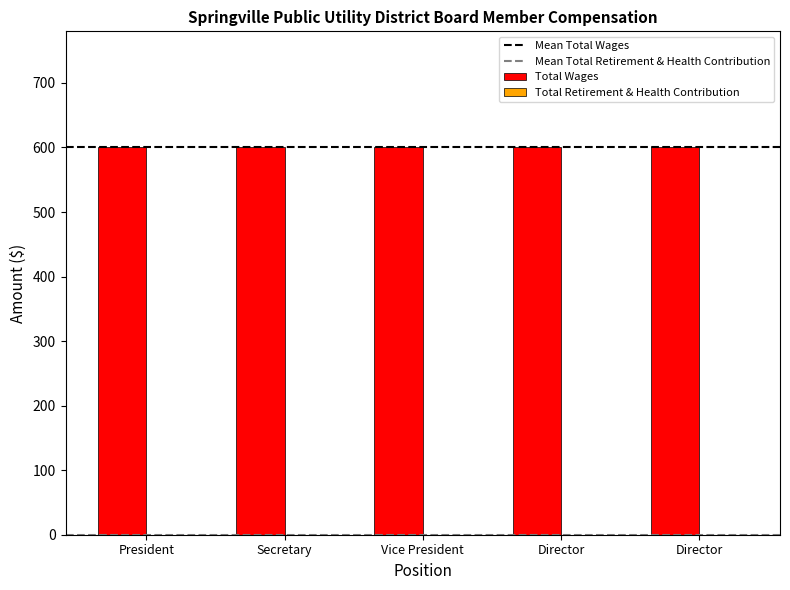

At Vice President, list the series in order from smallest to largest.

Total Retirement & Health Contribution, Total Wages